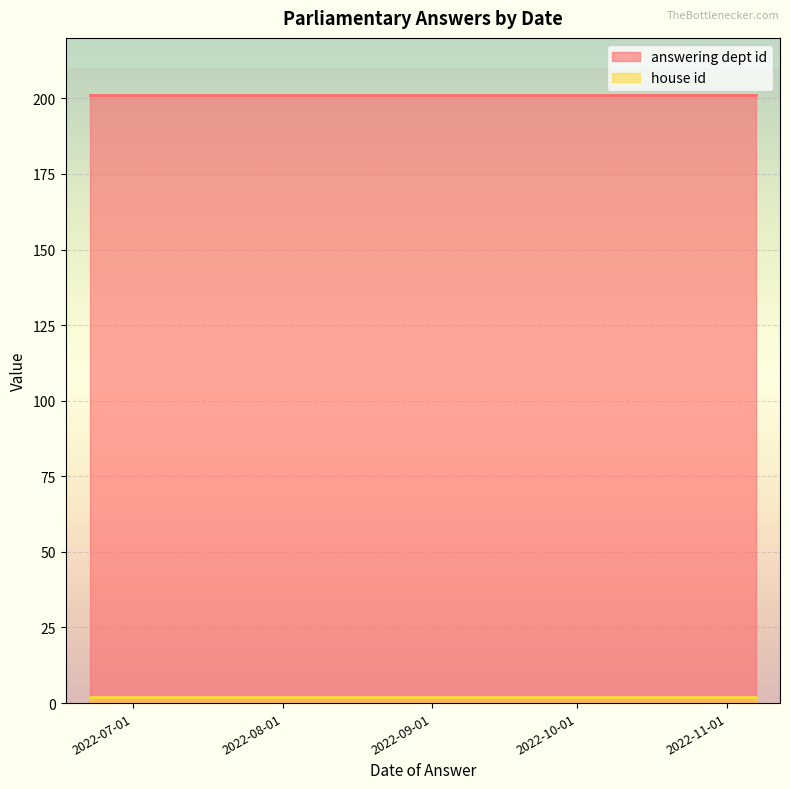

What is the smallest value displayed?

2